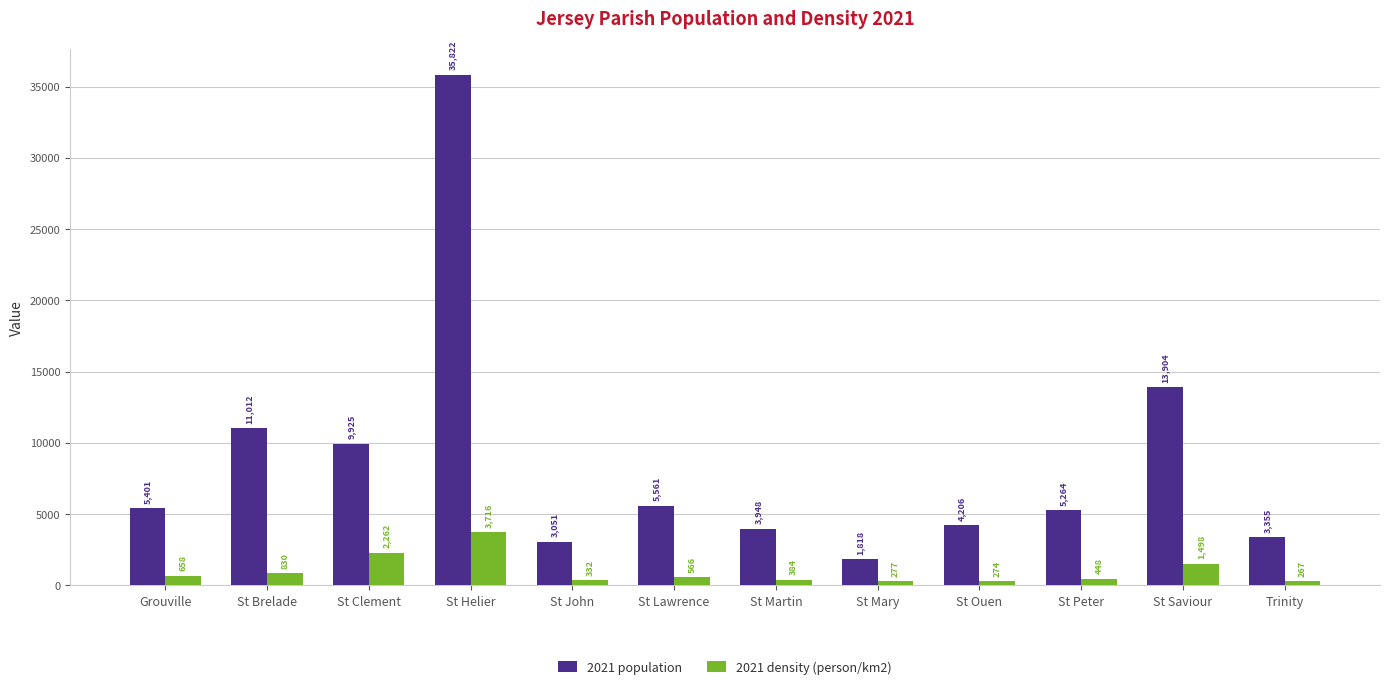

How many bars are there in each group?

2